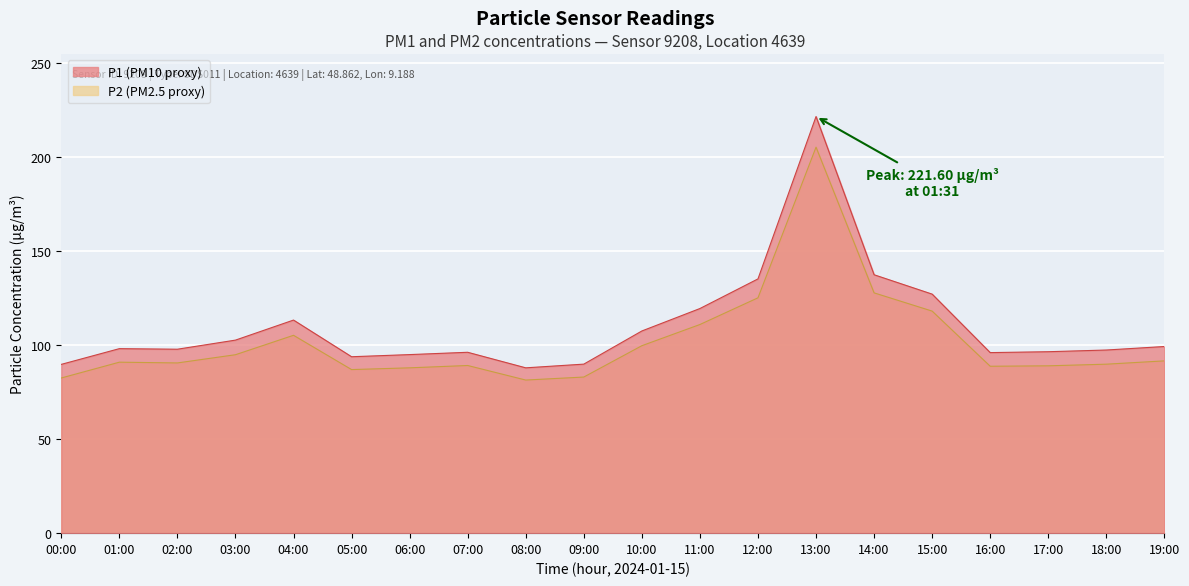

True or false: P1 and P2 intersect in this chart.

False